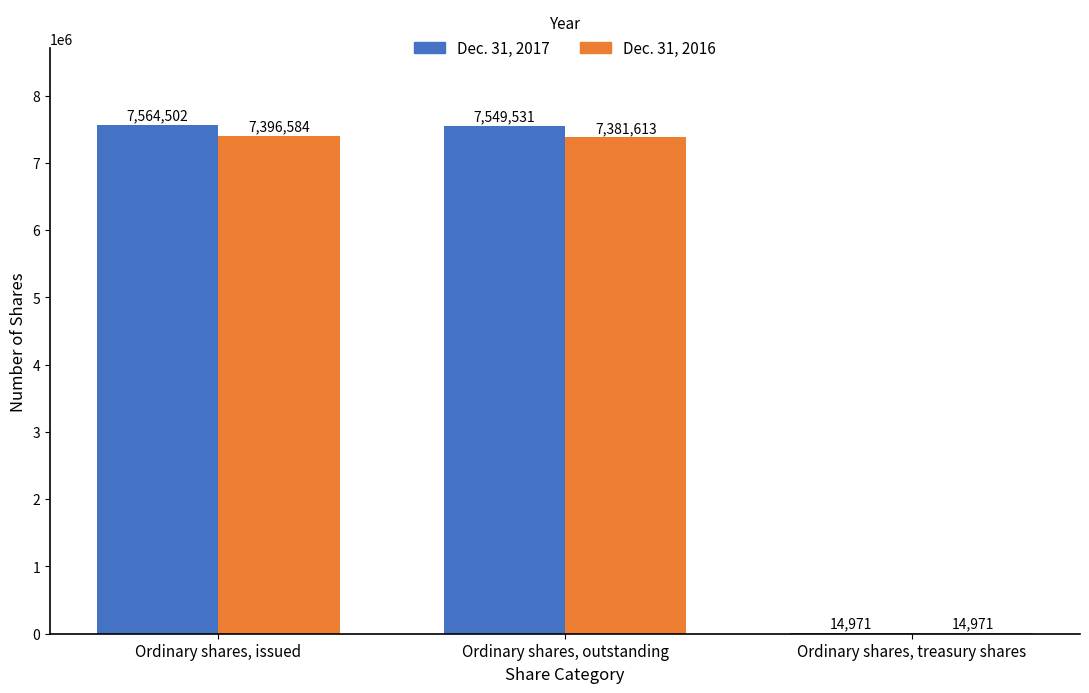

What is the highest value of the Dec. 31, 2016 series?

7396584